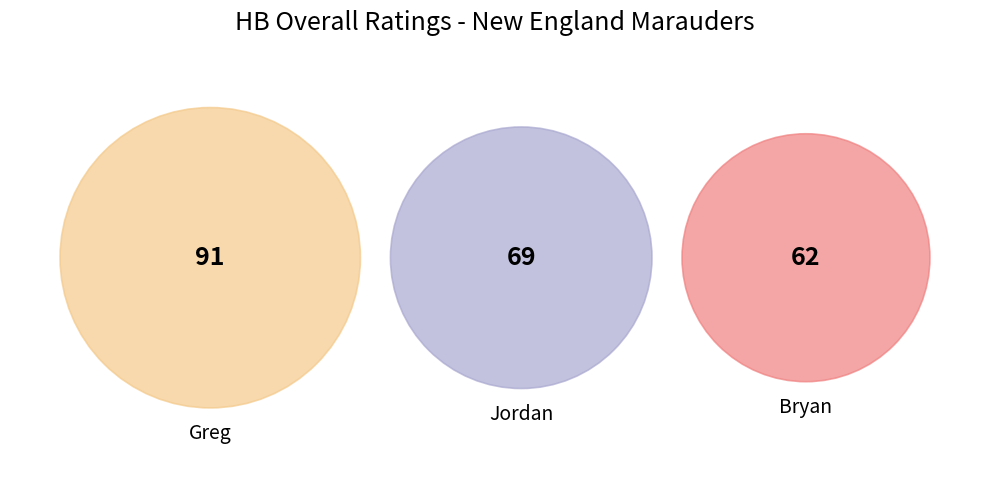

Count the number of slices in the pie.

3